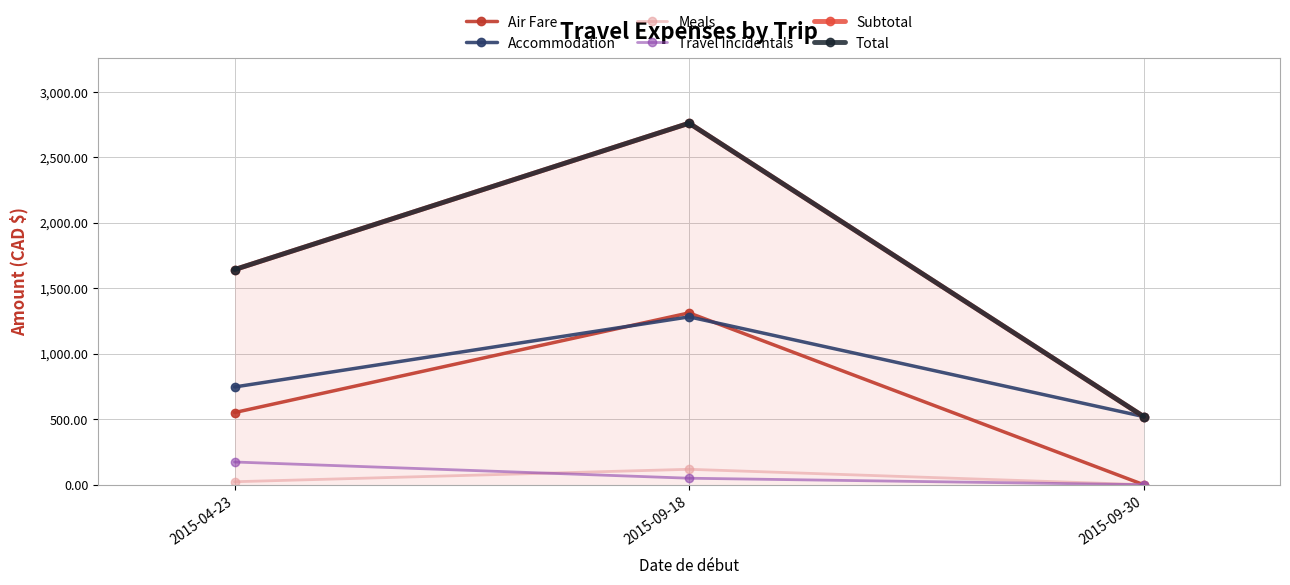

How many values in the Meals series are below 22?

1